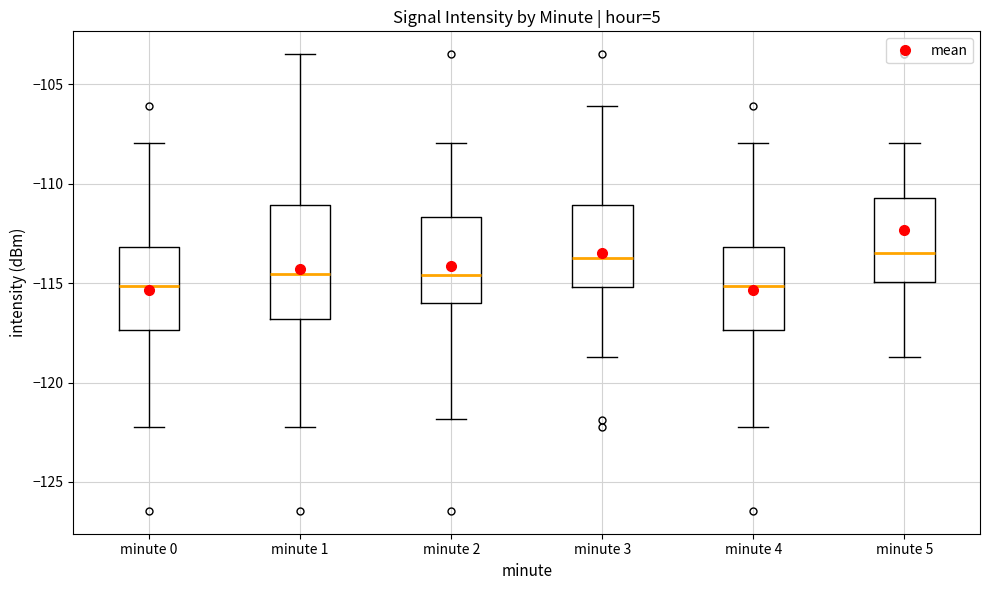

Where does the median line of the box for minute 5 sit on the y-axis? The values are not printed on the chart, so give them approximately, as read against the axis.

-113.5